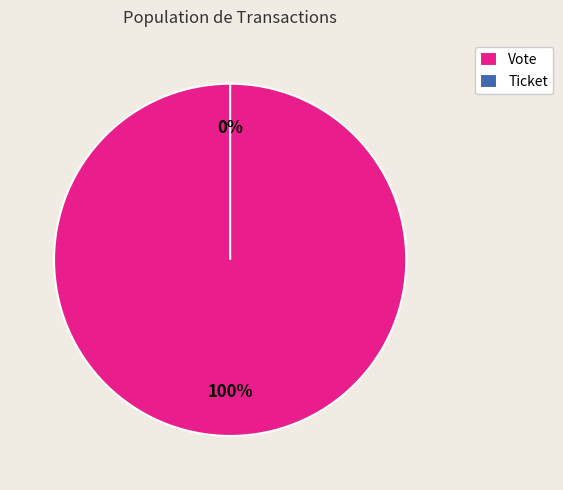

To the nearest percent, what is the average slice percentage?

50%